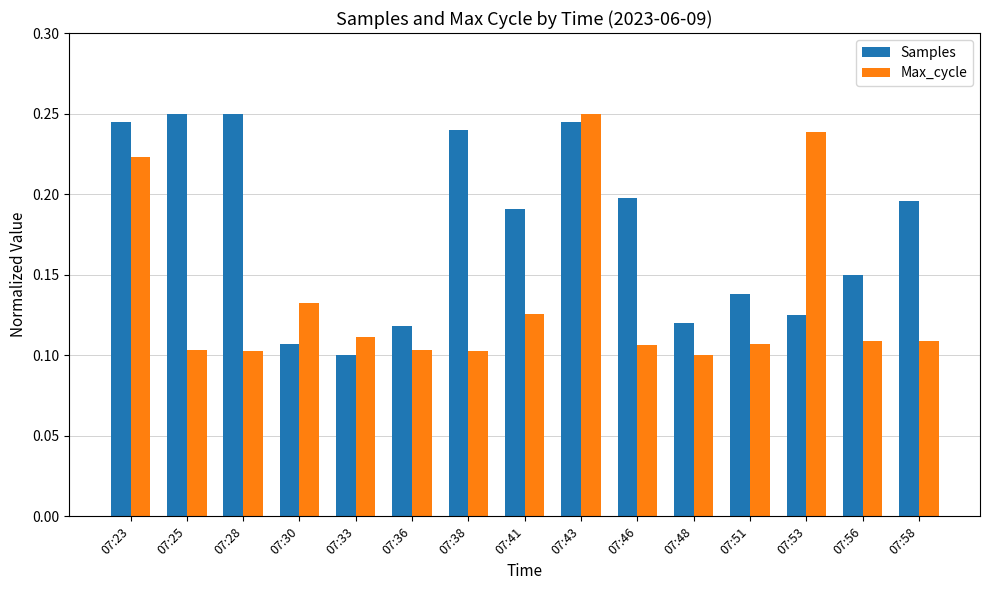

How many Max_cycle values are between 0 and 1?

15